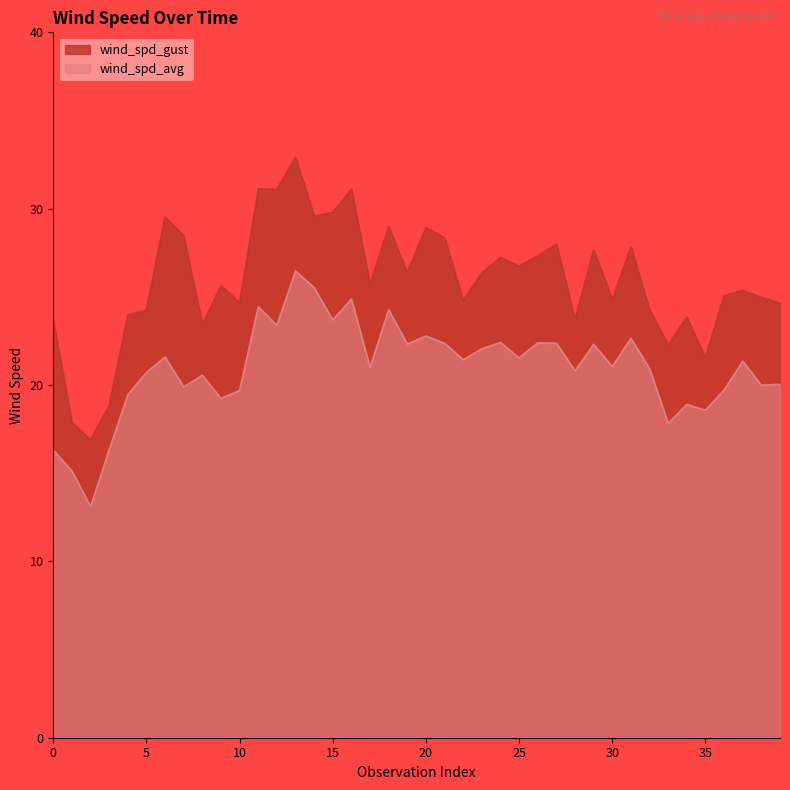

Is it true that wind_spd_avg equals 42.1 at 15?

False